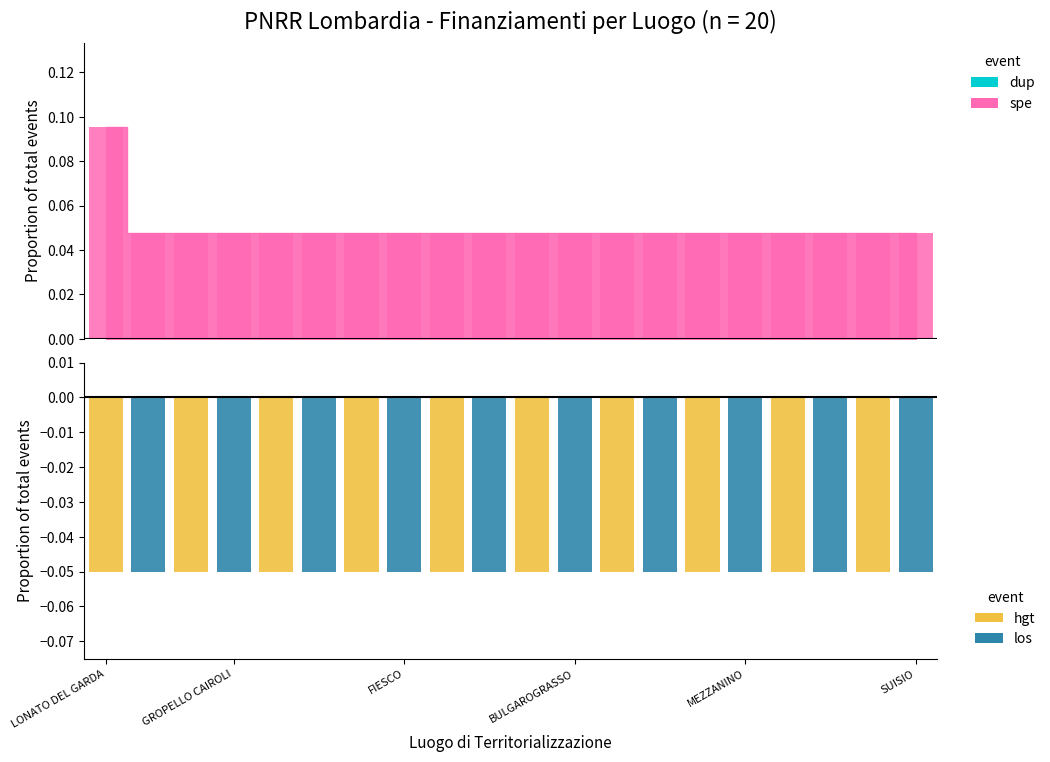

At which label is los closest to 0?

LONATO DEL GARDA